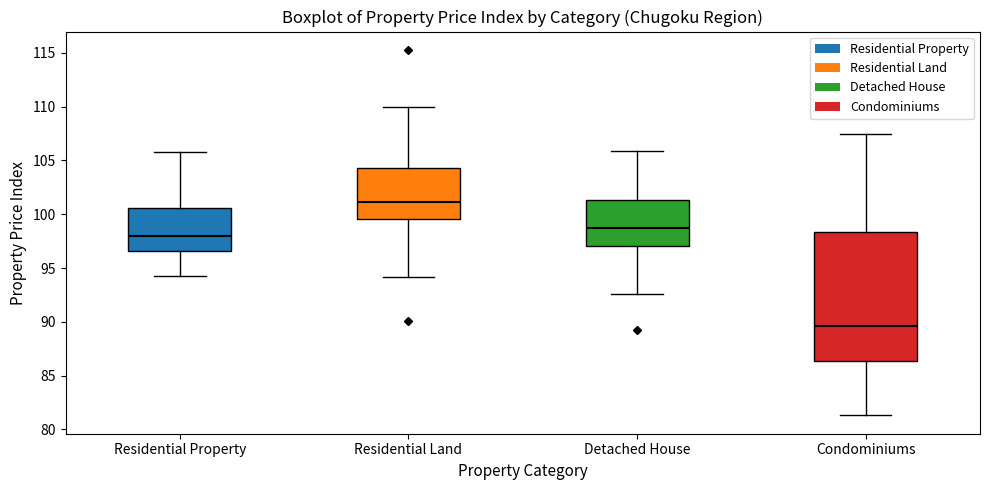

Which box is the tallest, from its lower edge to its upper edge?

Condominiums